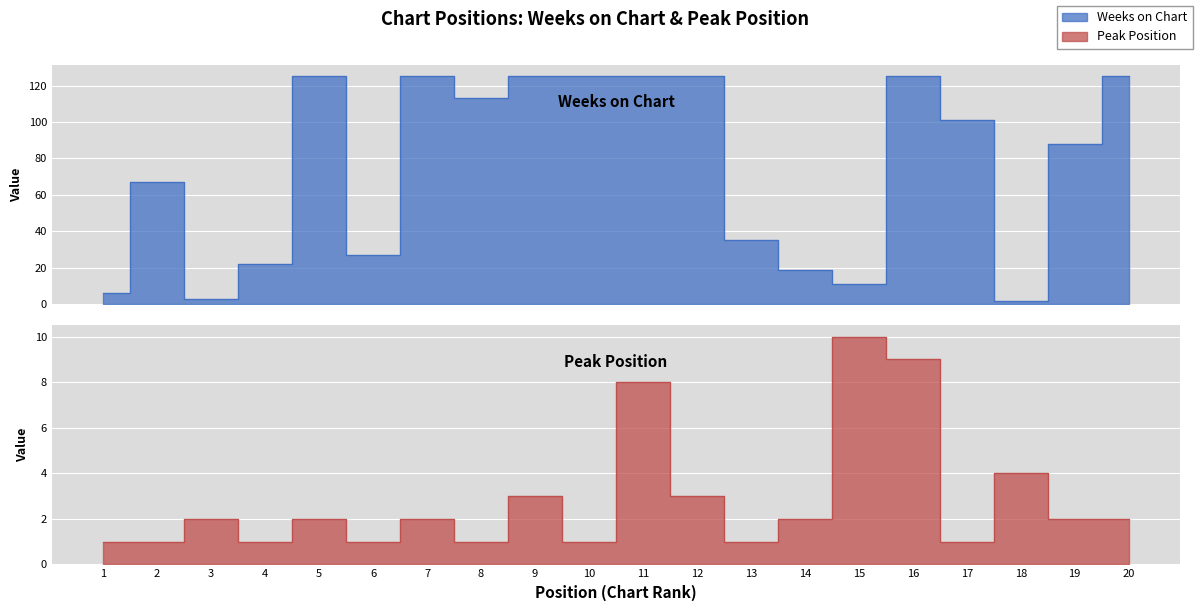

At which category does Weeks on Chart reach its first local valley?

3